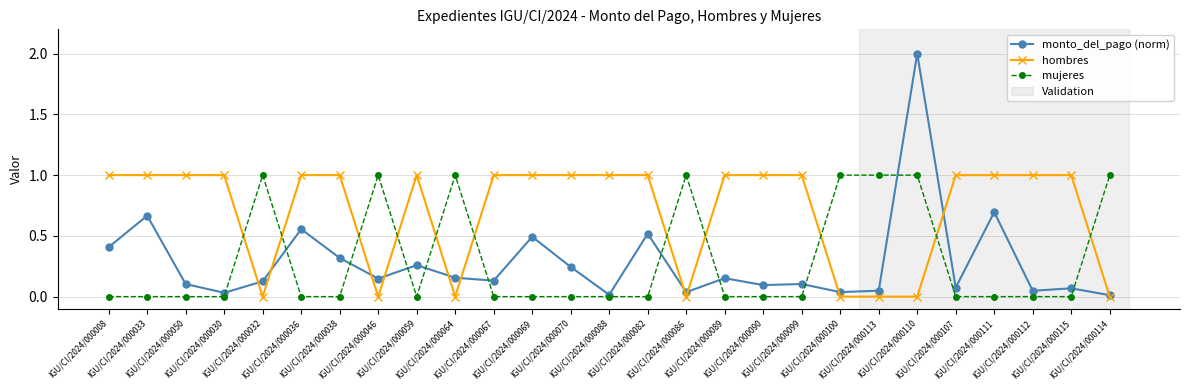

How many intersections are there between hombres and mujeres?

11